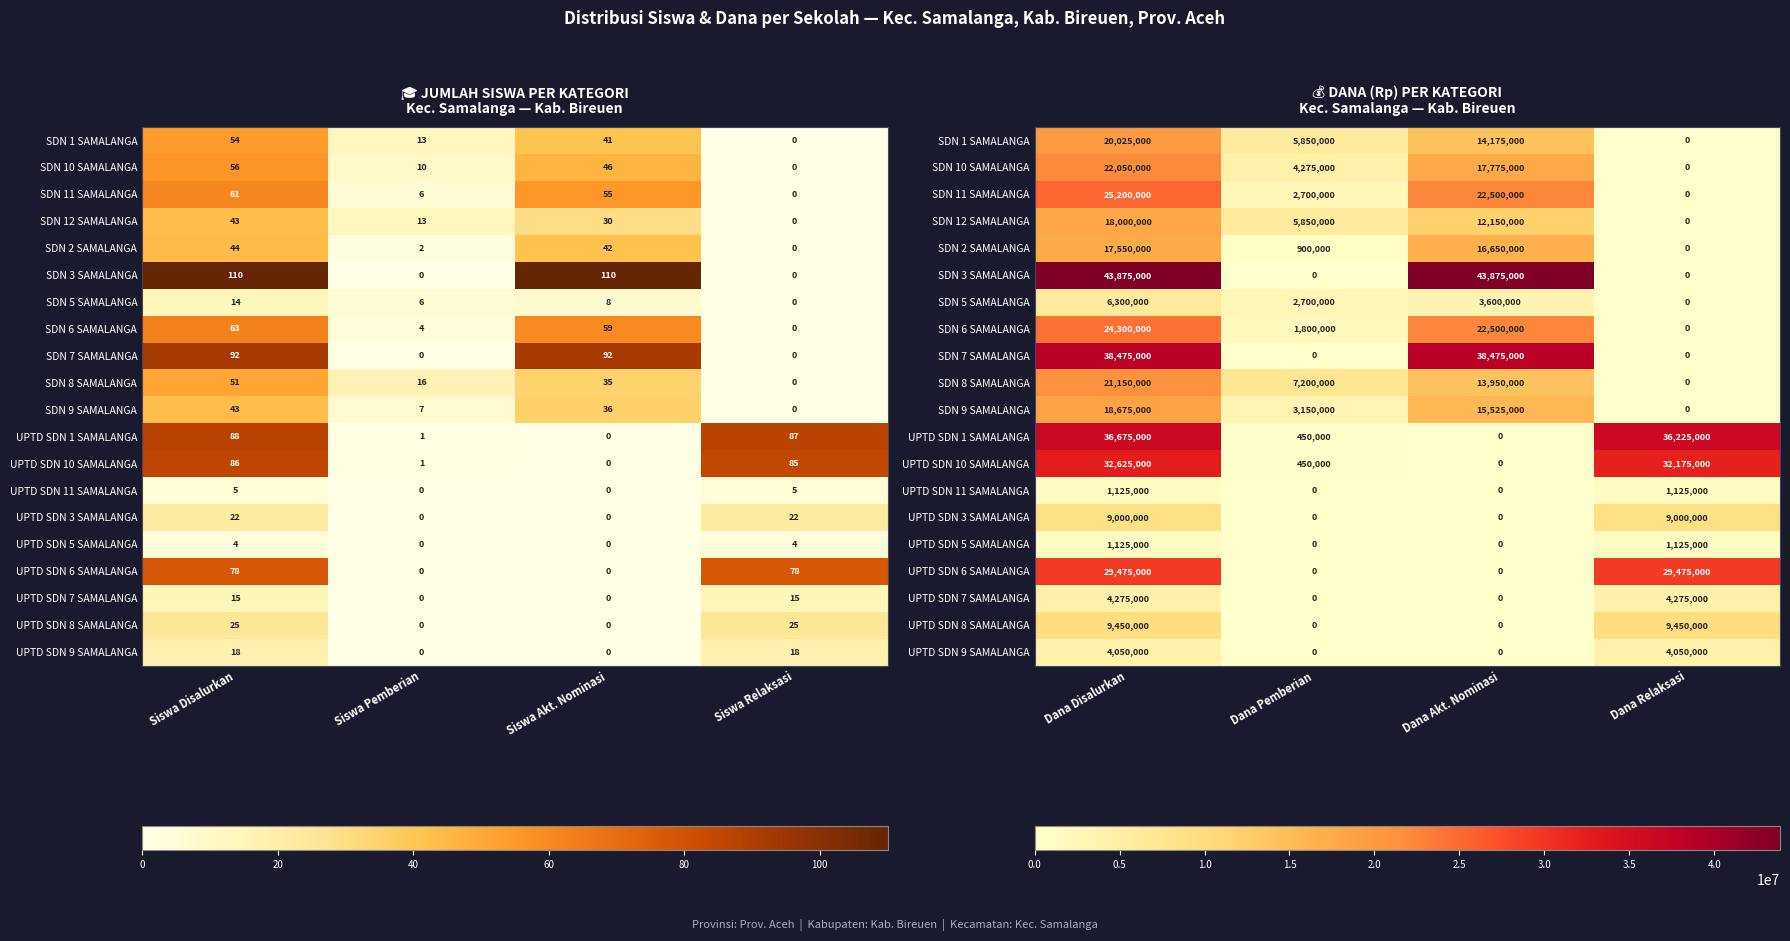

True or false: SDN 8 SAMALANGA has a value of 0 at Dana Relaksasi.

True